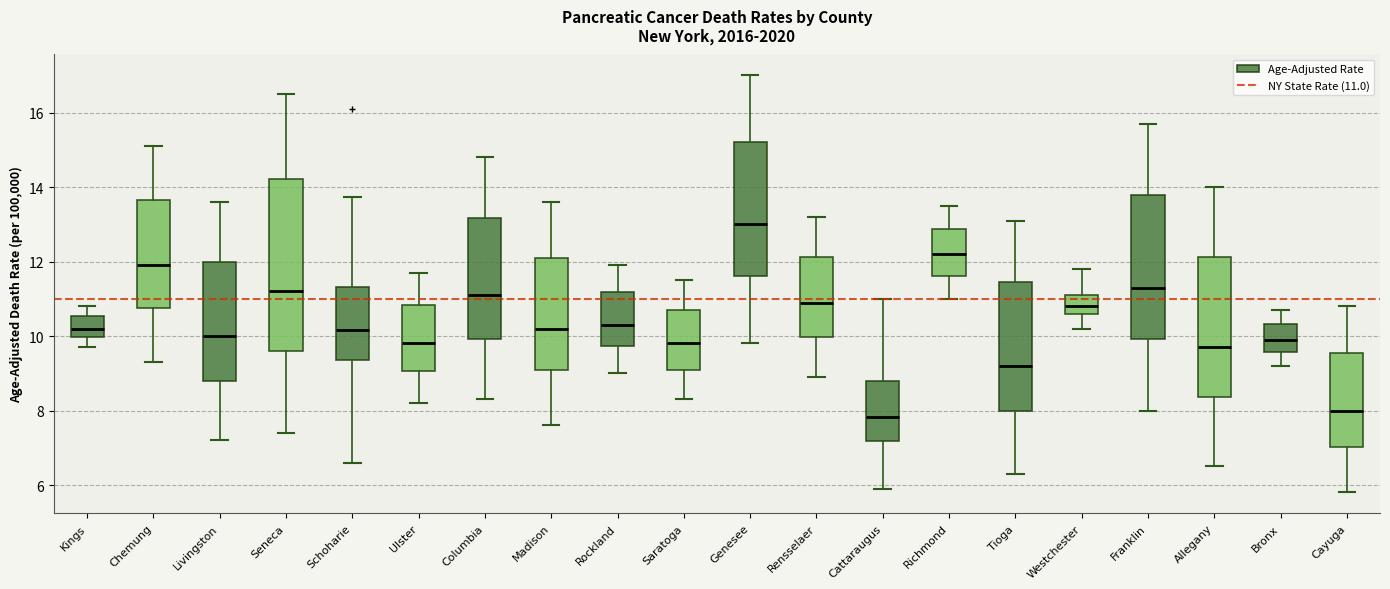

Reading left to right, read every box against the y-axis: the position of its median line, the range the box covers, and the ends of its whiskers. The values are not printed on the chart, so give them approximately, as read against the axis.

Kings: median 10.2, box 10.0 to 10.6, whiskers 9.8 to 10.8
Chemung: median 12.0, box 10.8 to 13.6, whiskers 9.4 to 15.2
Livingston: median 10.0, box 8.8 to 12.0, whiskers 7.2 to 13.6
Seneca: median 11.2, box 9.6 to 14.2, whiskers 7.4 to 16.6
Schoharie: median 10.2, box 9.4 to 11.4, whiskers 6.6 to 13.8
Ulster: median 9.8, box 9.0 to 10.8, whiskers 8.2 to 11.8
Columbia: median 11.2, box 10.0 to 13.2, whiskers 8.4 to 14.8
Madison: median 10.2, box 9.2 to 12.2, whiskers 7.6 to 13.6
Rockland: median 10.4, box 9.8 to 11.2, whiskers 9.0 to 12.0
Saratoga: median 9.8, box 9.2 to 10.8, whiskers 8.4 to 11.6
Genesee: median 13.0, box 11.6 to 15.2, whiskers 9.8 to 17.0
Rensselaer: median 11.0, box 10.0 to 12.2, whiskers 9.0 to 13.2
Cattaraugus: median 7.8, box 7.2 to 8.8, whiskers 6.0 to 11.0
Richmond: median 12.2, box 11.6 to 12.8, whiskers 11.0 to 13.6
Tioga: median 9.2, box 8.0 to 11.4, whiskers 6.4 to 13.2
Westchester: median 10.8, box 10.6 to 11.2, whiskers 10.2 to 11.8
Franklin: median 11.4, box 10.0 to 13.8, whiskers 8.0 to 15.8
Allegany: median 9.8, box 8.4 to 12.2, whiskers 6.6 to 14.0
Bronx: median 10.0, box 9.6 to 10.4, whiskers 9.2 to 10.8
Cayuga: median 8.0, box 7.0 to 9.6, whiskers 5.8 to 10.8